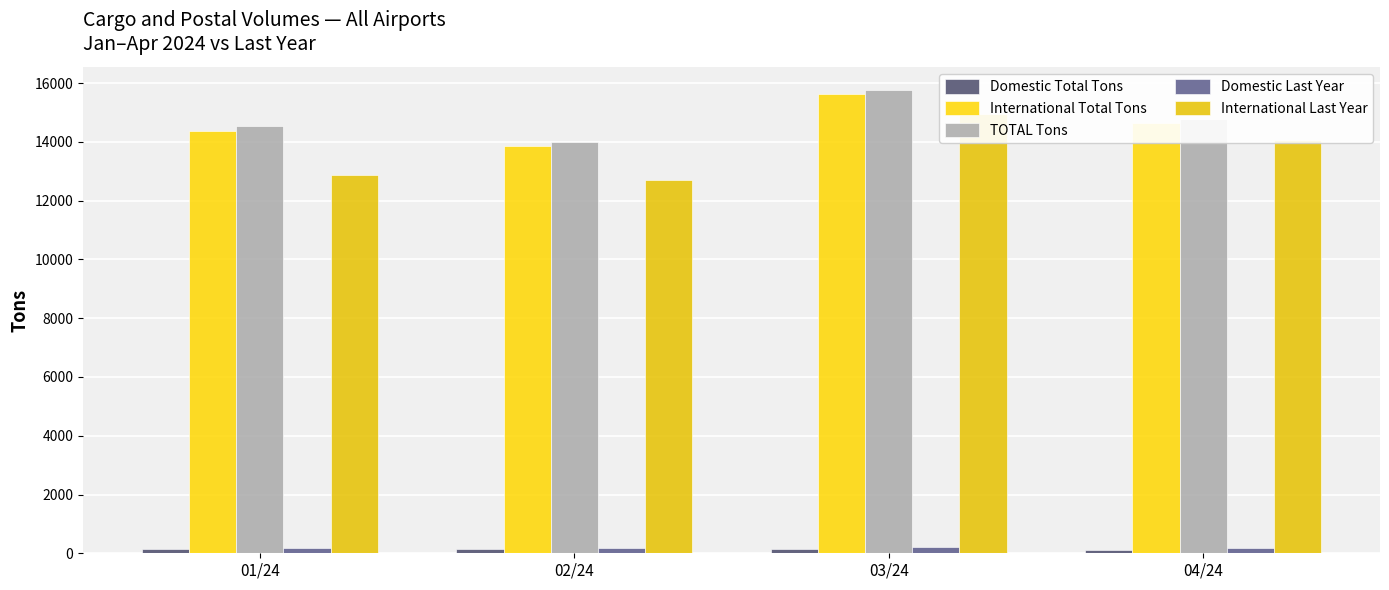

What is the total value across all series at 01/24?

42108.6